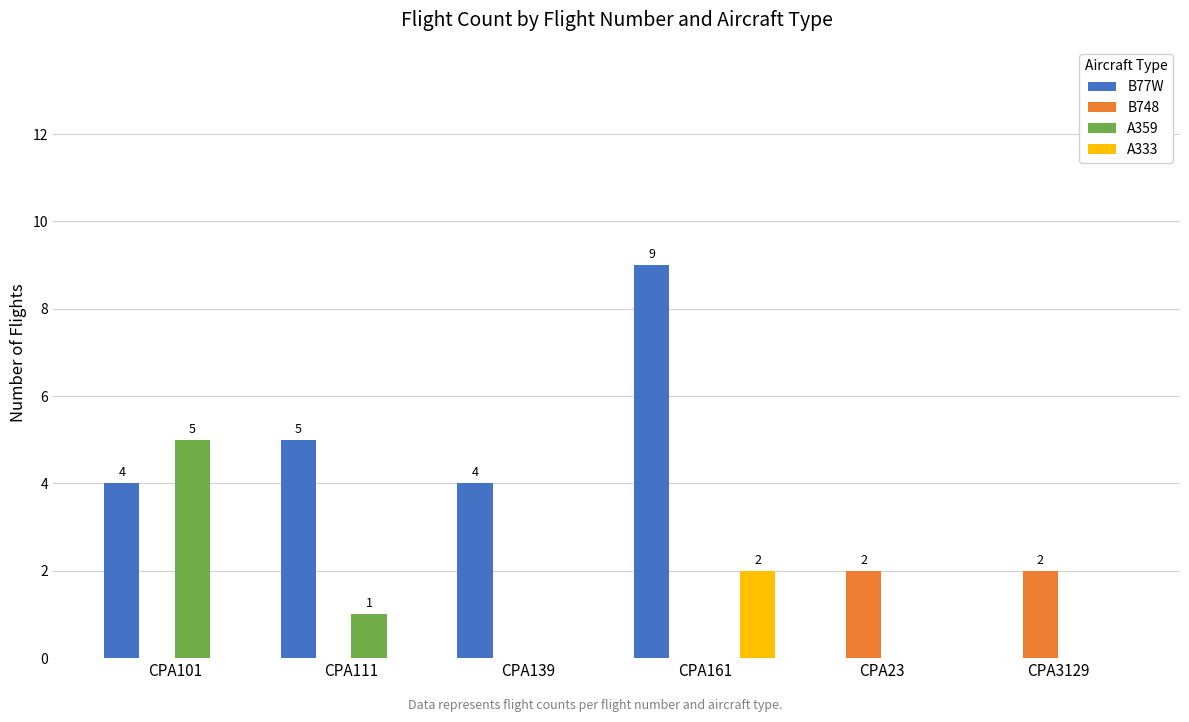

Reading right to left, what are all the values shown in this chart?

B77W: CPA3129=0	CPA23=0	CPA161=9	CPA139=4	CPA111=5	CPA101=4
B748: CPA3129=2	CPA23=2	CPA161=0	CPA139=0	CPA111=0	CPA101=0
A359: CPA3129=0	CPA23=0	CPA161=0	CPA139=0	CPA111=1	CPA101=5
A333: CPA3129=0	CPA23=0	CPA161=2	CPA139=0	CPA111=0	CPA101=0